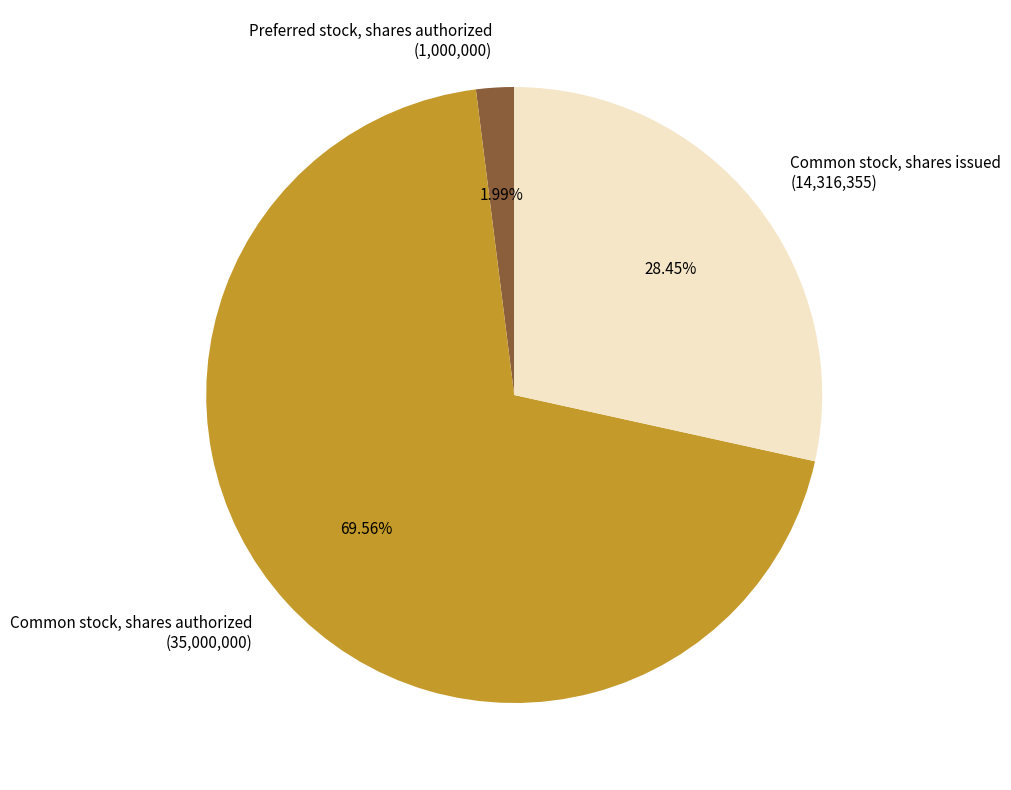

To the nearest percent, what is the combined percentage of Preferred stock, shares authorized and Common stock, shares issued?

30%